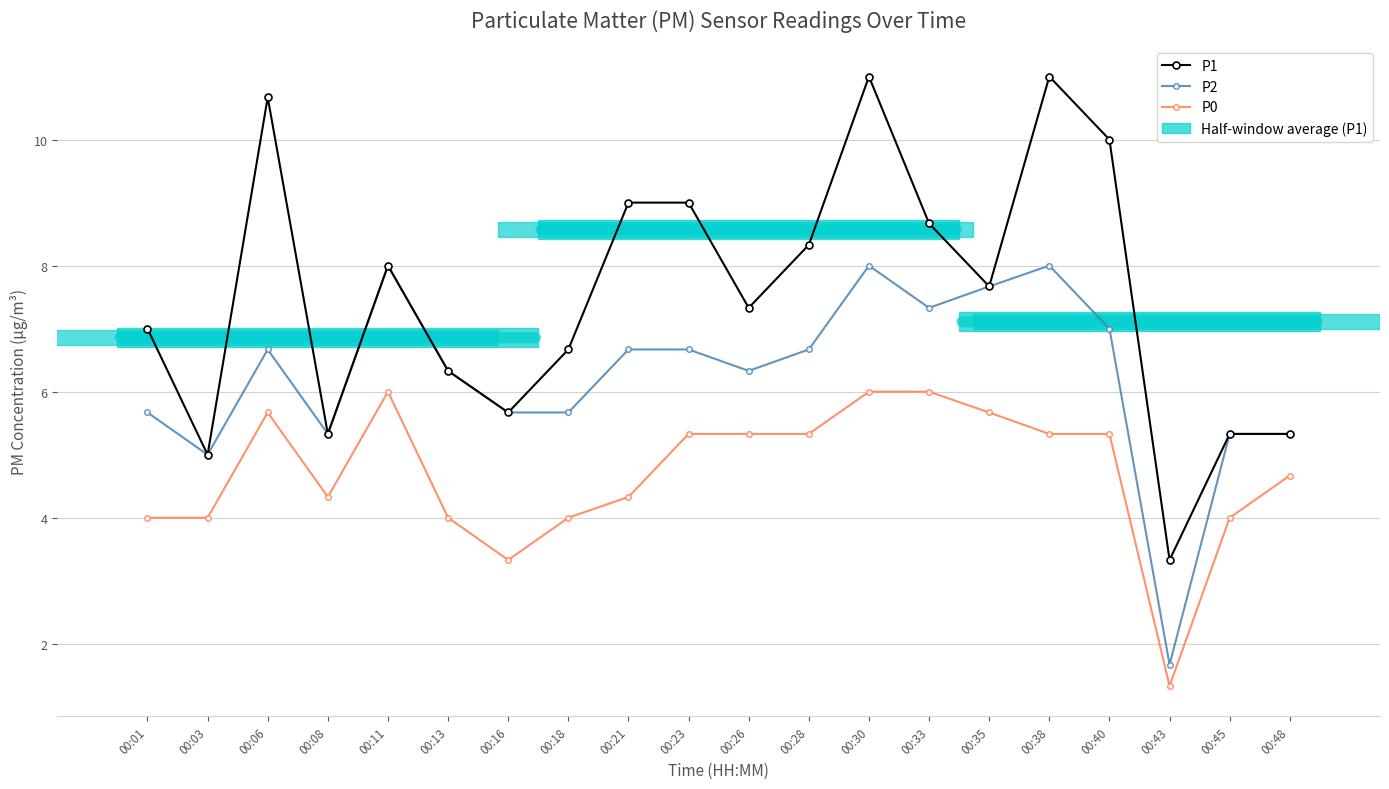

At which category does the chart reach its minimum across all series?

00:43